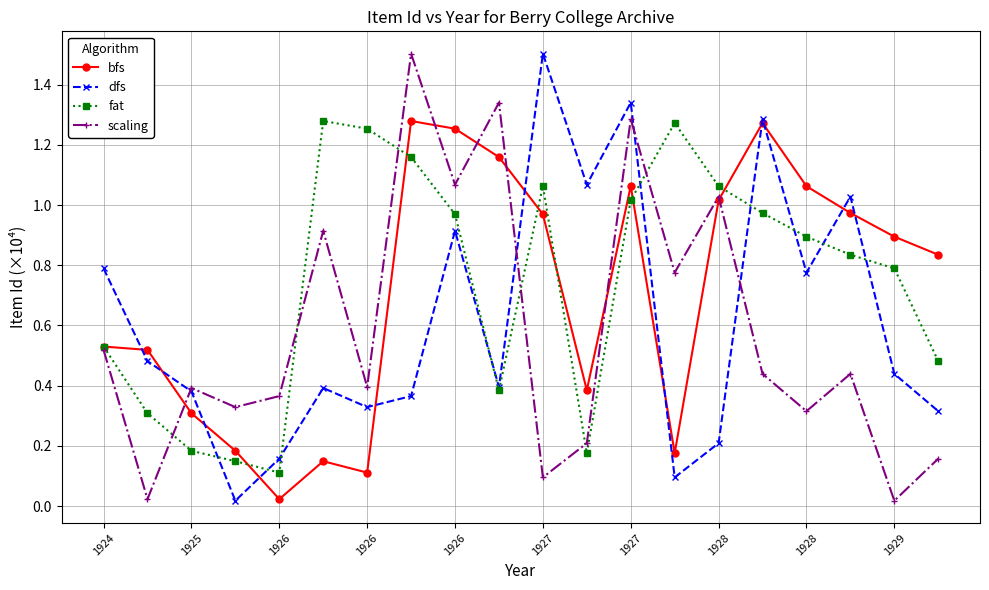

What is the maximum value shown in the chart?

1.5